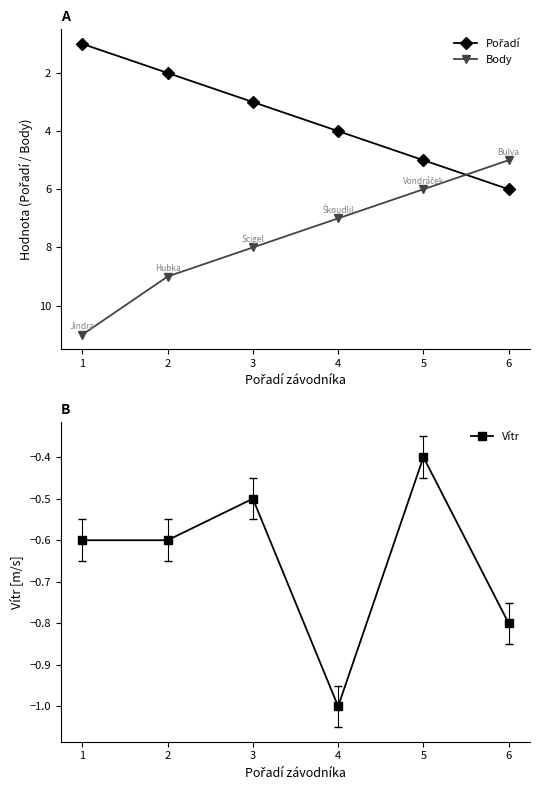

How many lines are shown in the chart?

3